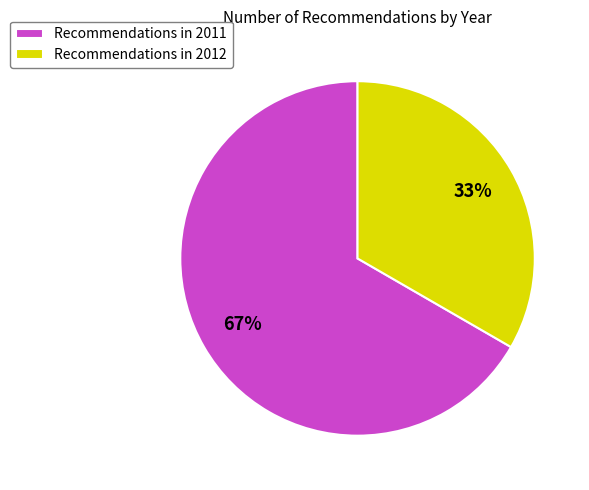

Which category has the biggest portion of the pie?

Recommendations in 2011